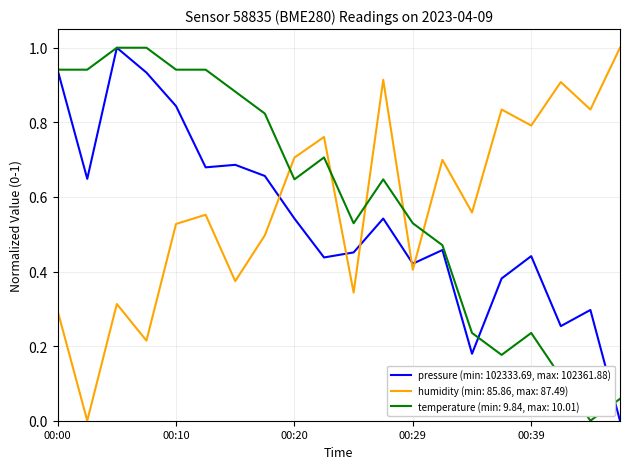

After their last crossing, which series has the higher values: humidity (min: 85.86, max: 87.49) or temperature (min: 9.84, max: 10.01)?

humidity (min: 85.86, max: 87.49)